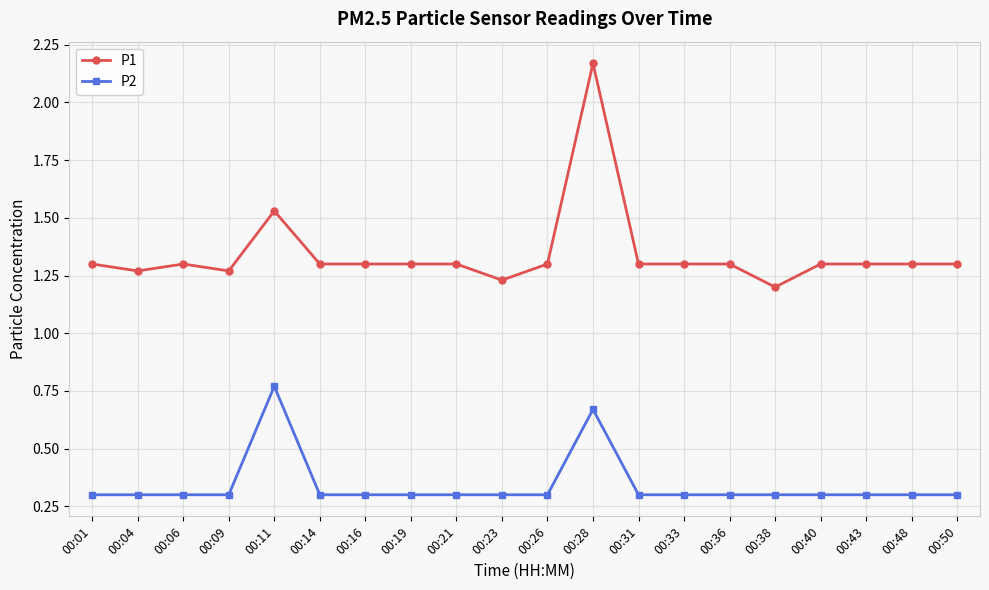

True or false: P1 has a value of 1.3 at 00:21.

True